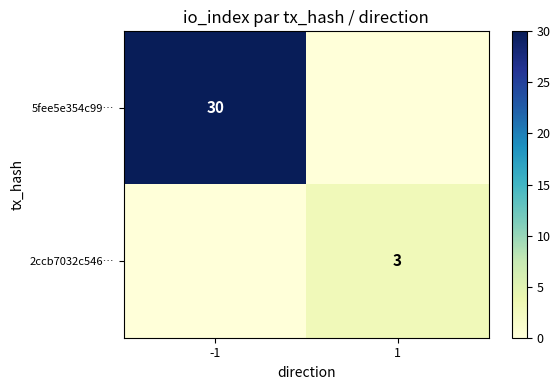

Is it true that 2ccb7032c546… equals 1 at 1?

False